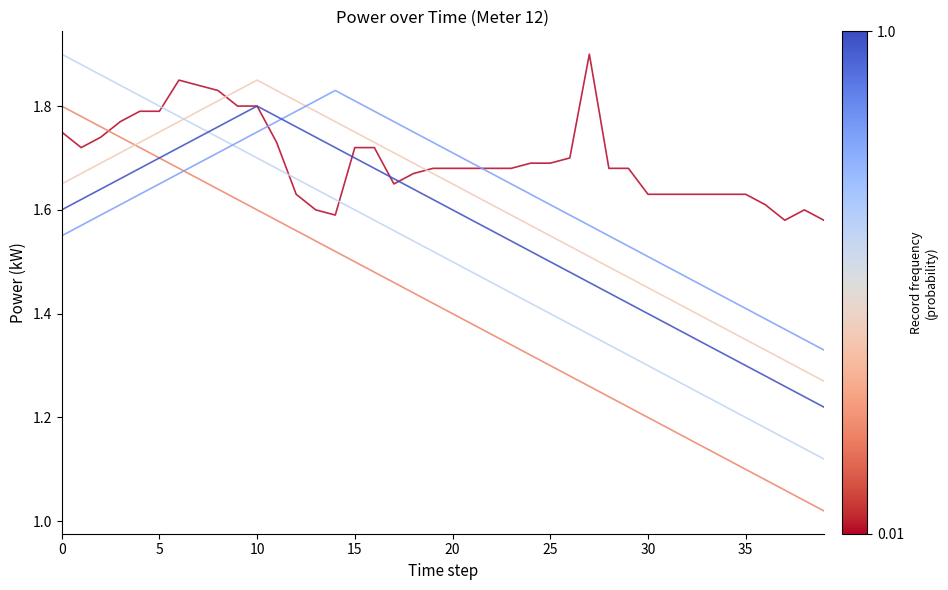

What is the label of the 25th point from the left?

24